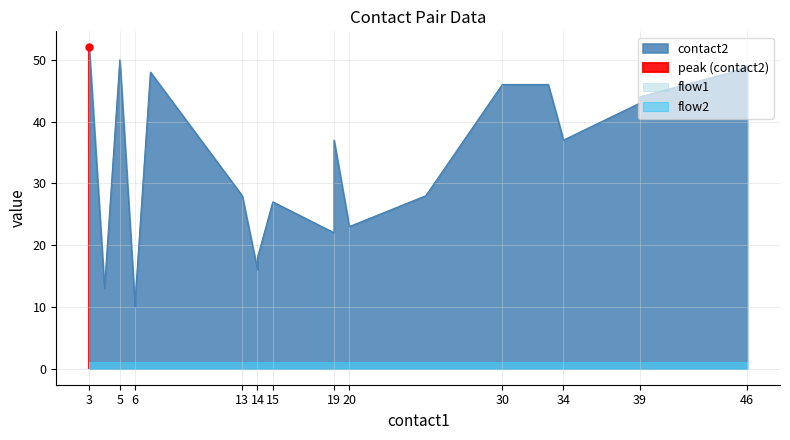

Does the chart have visible grid lines?

Yes